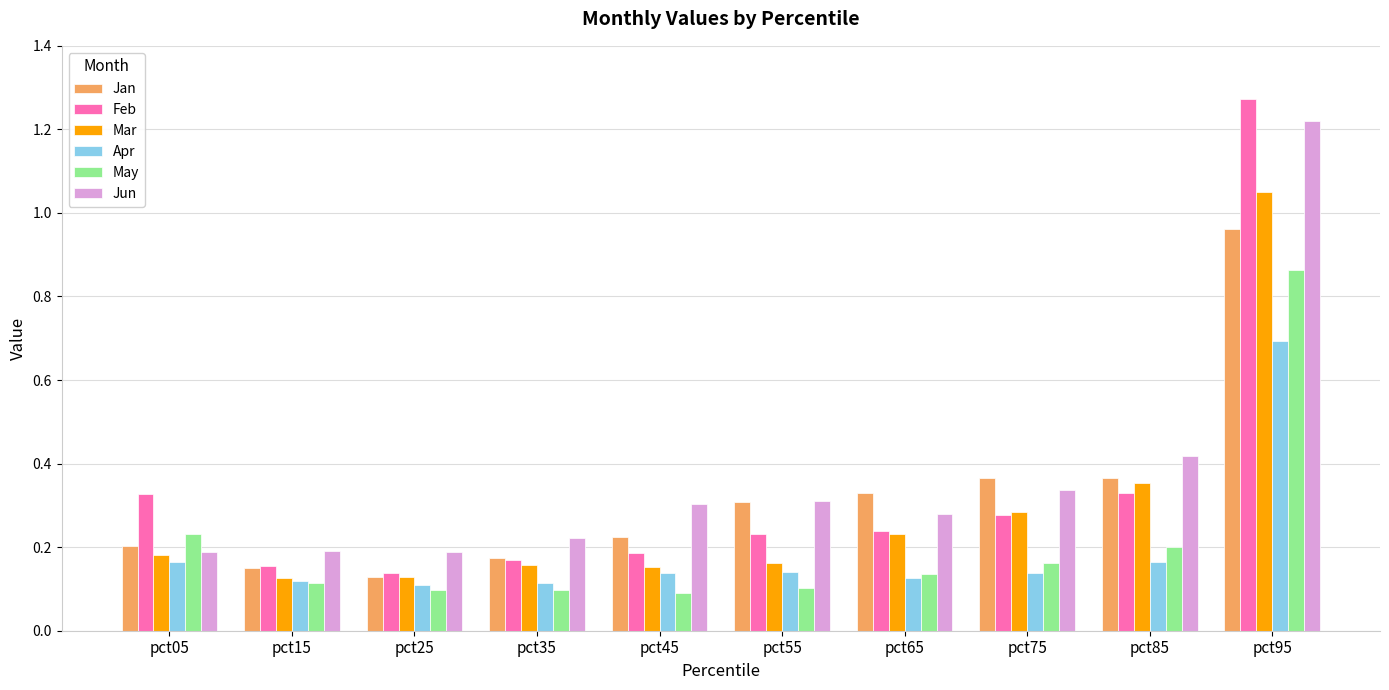

At how many categories does at least one series exceed 0?

10